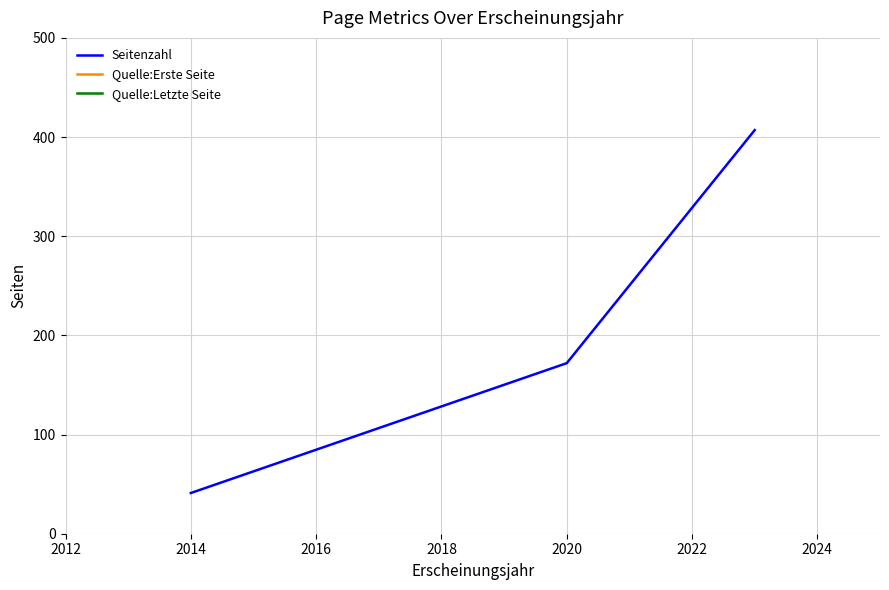

What is the value of the Seitenzahl point at the 2nd from the left?

172.0